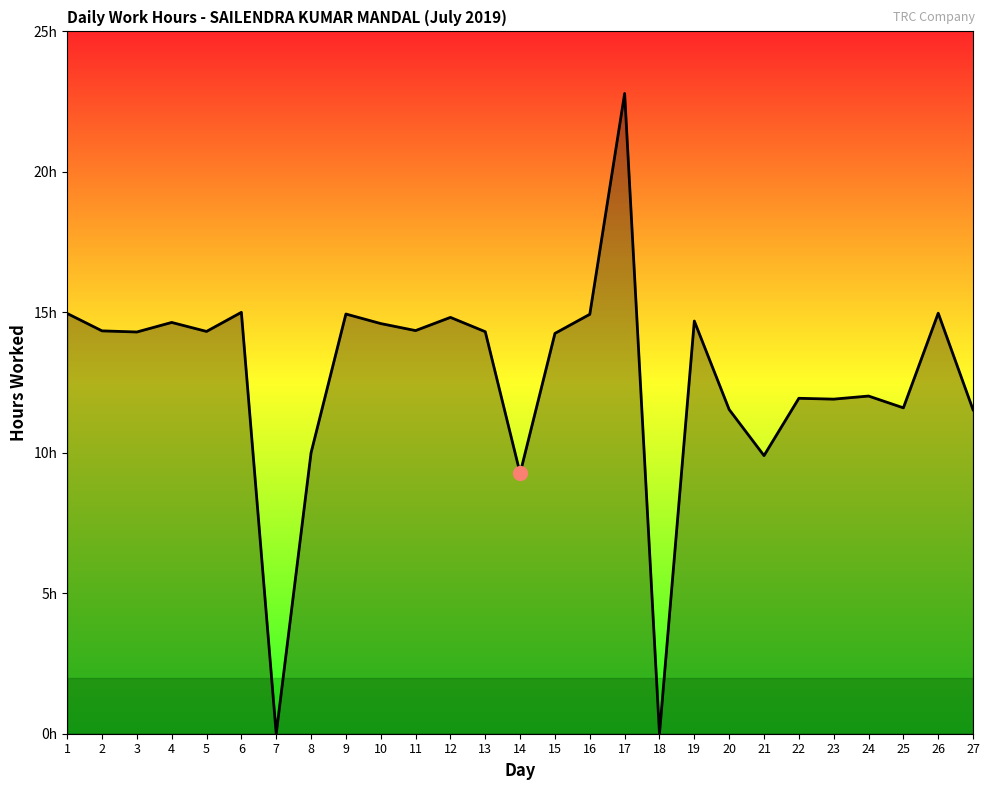

Does the chart display data point markers on the line(s)?

No